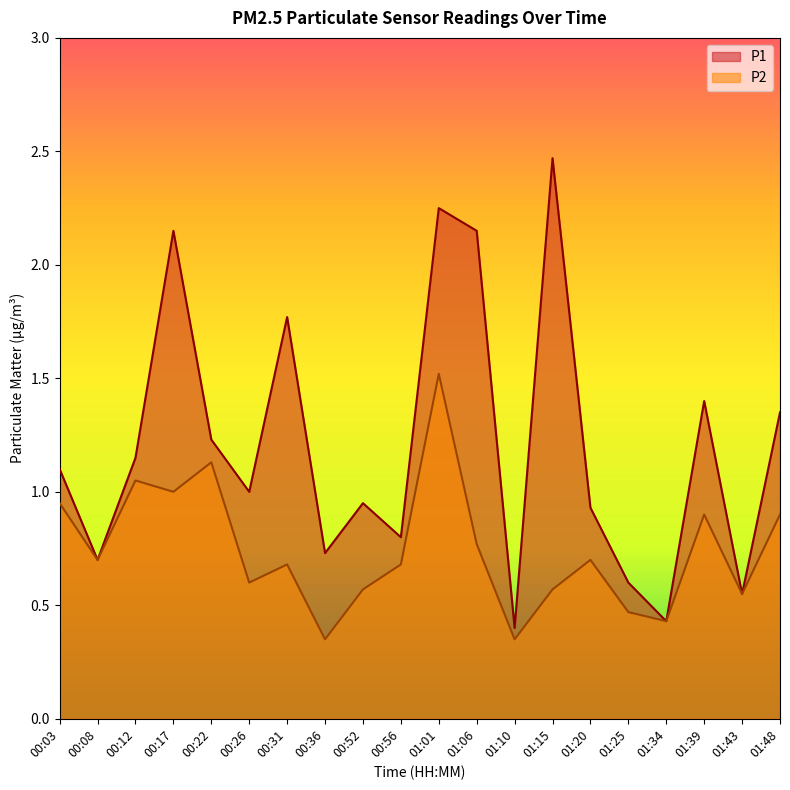

How many interior local valleys does the P2 series have?

7